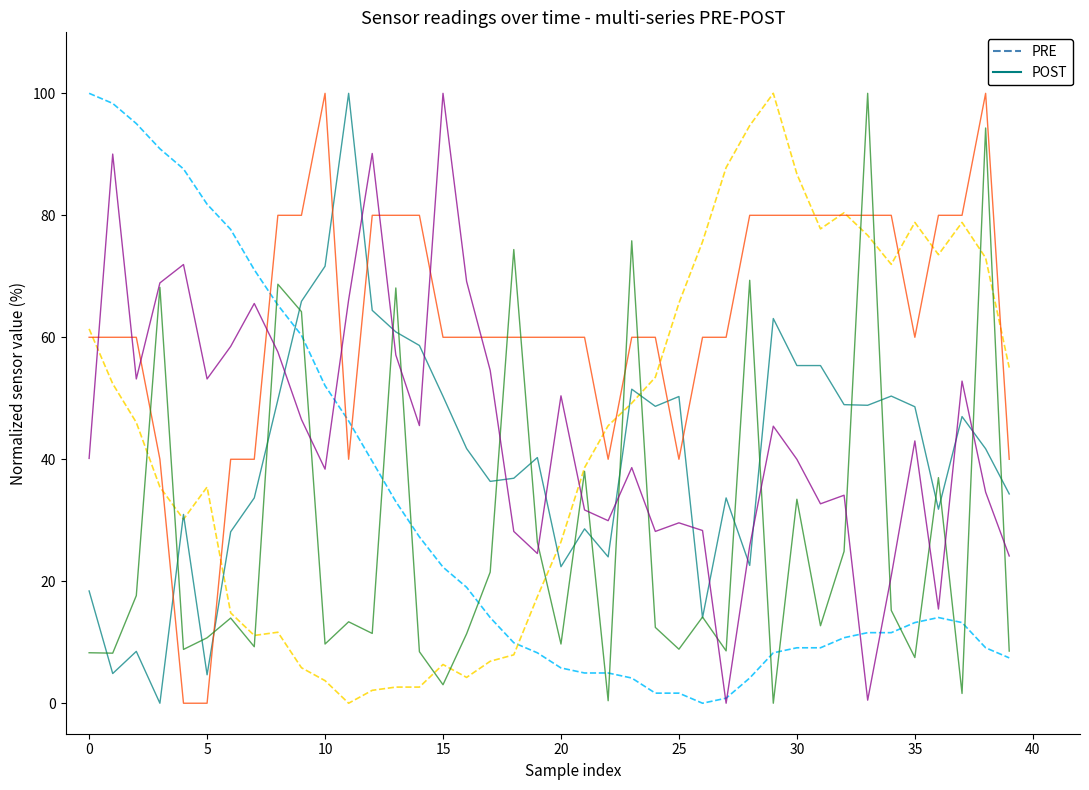

What is the greatest value displayed?

100.0